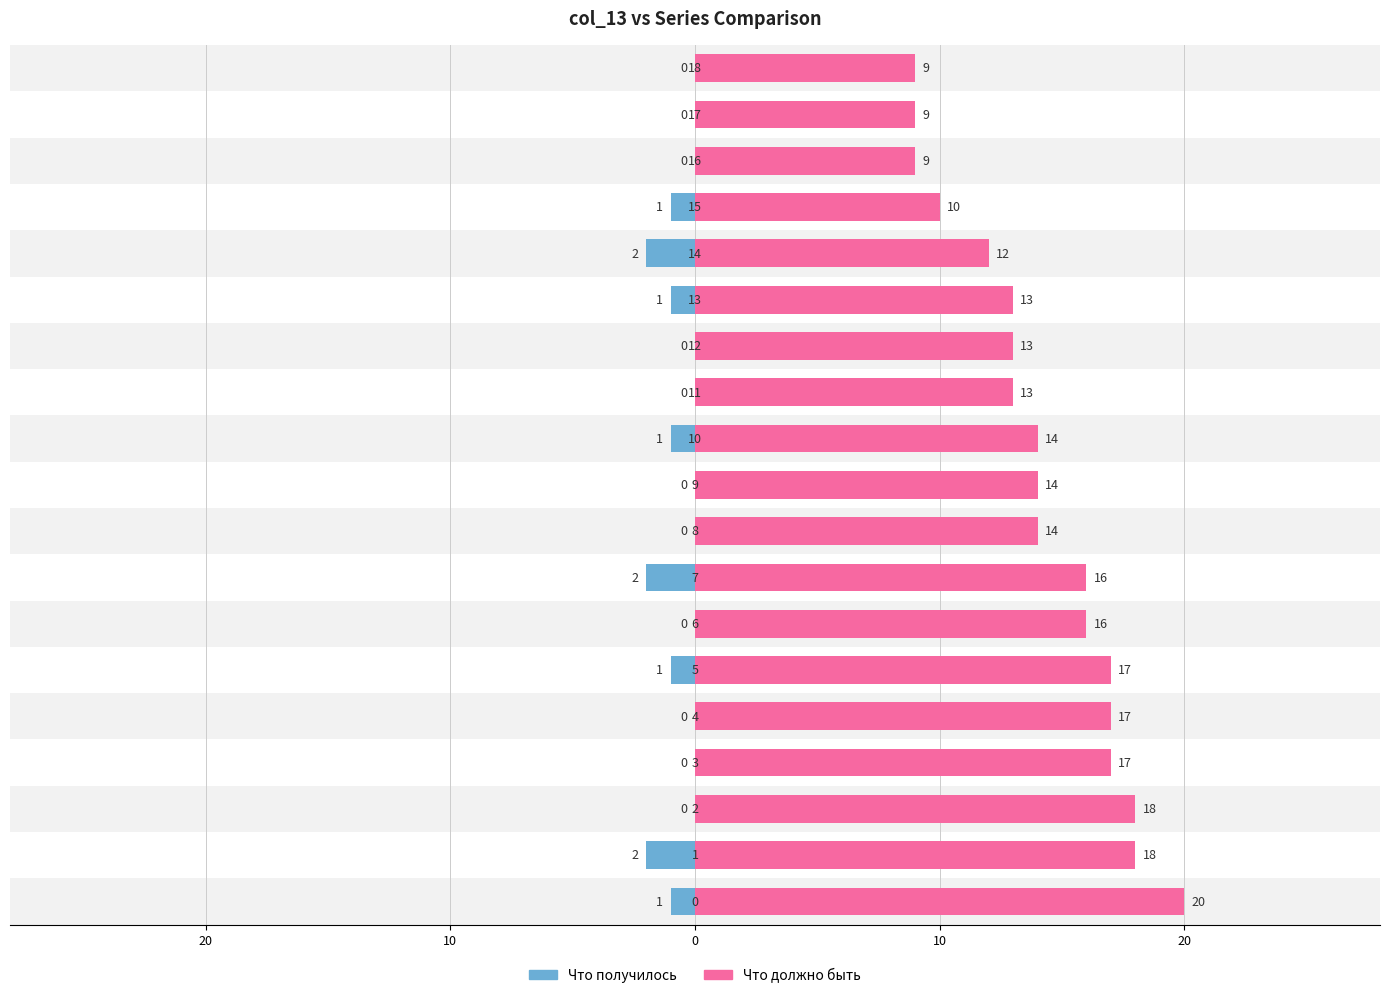

What is the label of the 12th bar from the left?

11